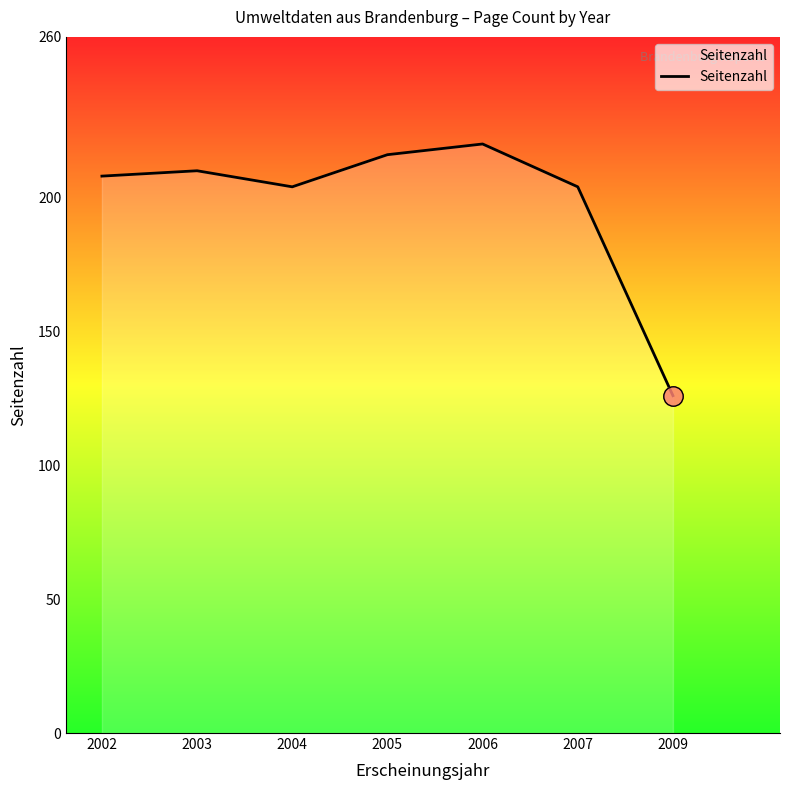

What value does the data have at 2005, to the nearest 10?

220